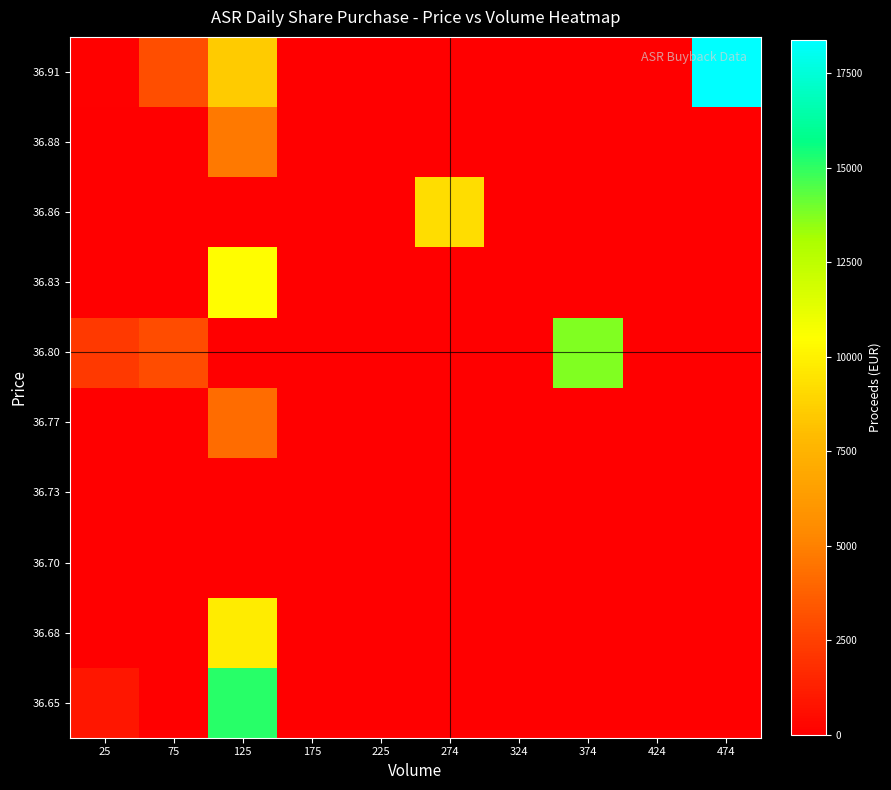

What is the spread (max minus min) of values at 474?

18386.2